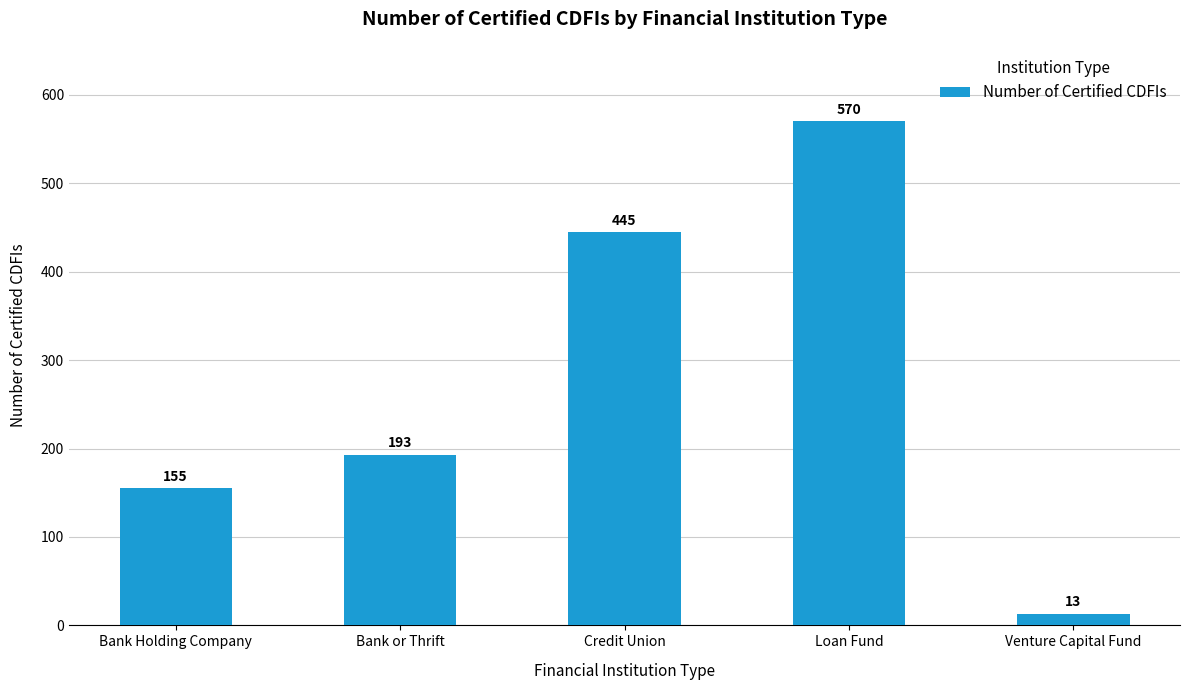

Which label corresponds to the largest value in the chart?

Loan Fund